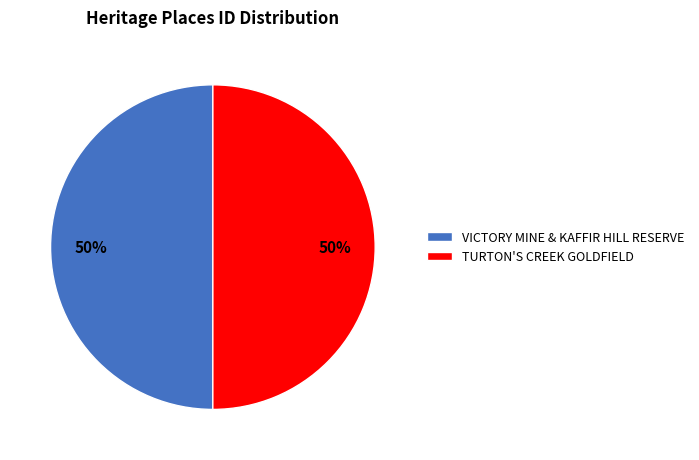

To the nearest percent, what is the average slice percentage?

50%